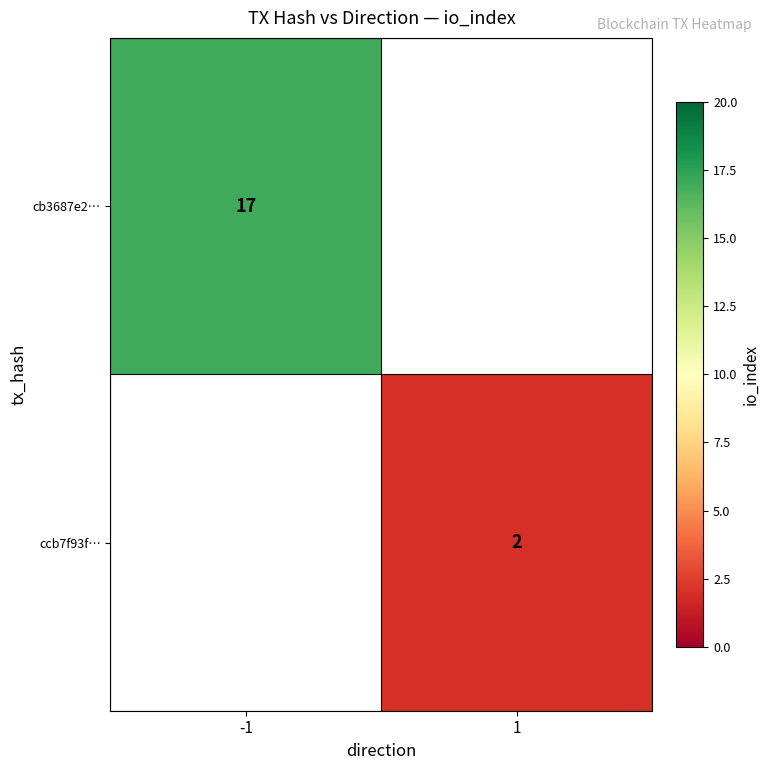

Is it true that ccb7f93f… equals 2 at 1?

True